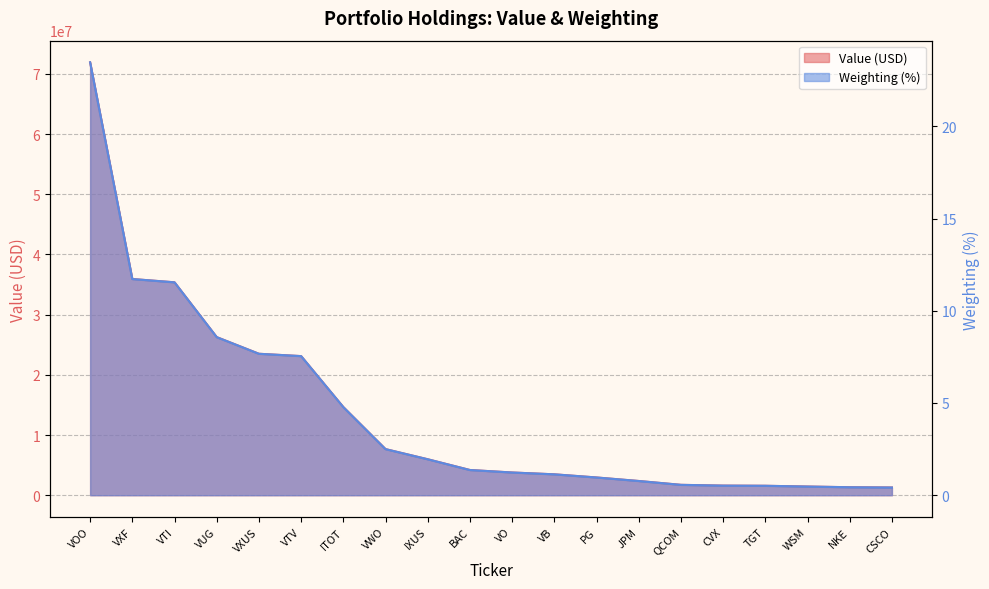

Reading right to left, extract all data points from this chart.

Value: 1281000.0	1325000.0	1440000.0	1565000.0	1594000.0	1722000.0	2361000.0	2945000.0	3470000.0	3772000.0	4187000.0	5972000.0	7659000.0	14643000.0	23109000.0	23497000.0	26262000.0	35369000.0	35917000.0	71919000.0
Weighting: 0.4	0.4	0.5	0.5	0.5	0.6	0.8	1.0	1.1	1.2	1.4	1.9	2.5	4.8	7.5	7.7	8.6	11.5	11.7	23.5